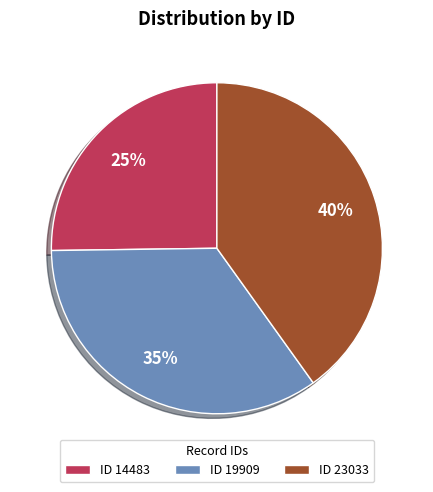

Which category has the biggest portion of the pie?

ID 23033